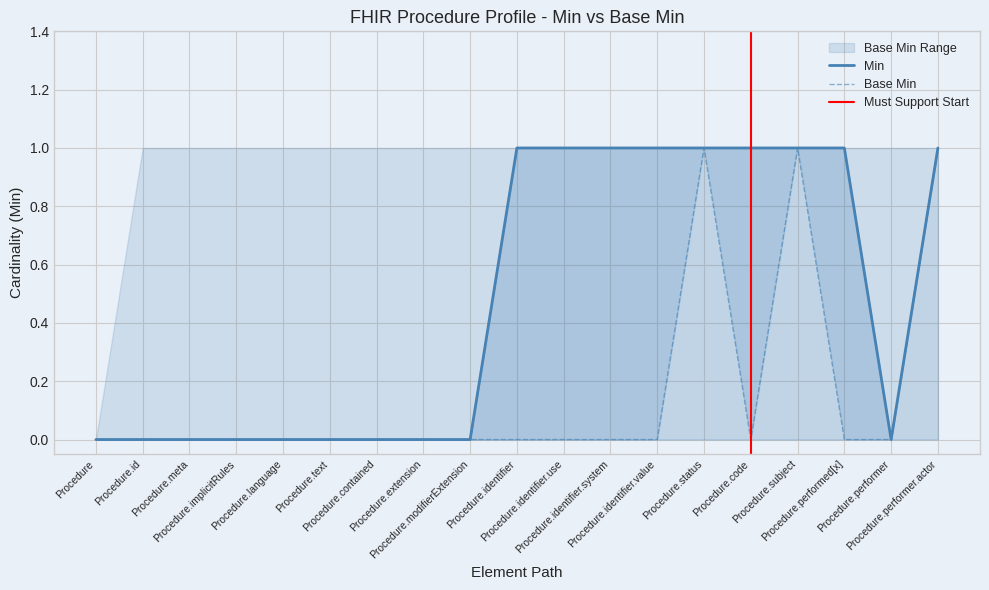

The value of Min at Procedure.subject is 1. True or false?

False